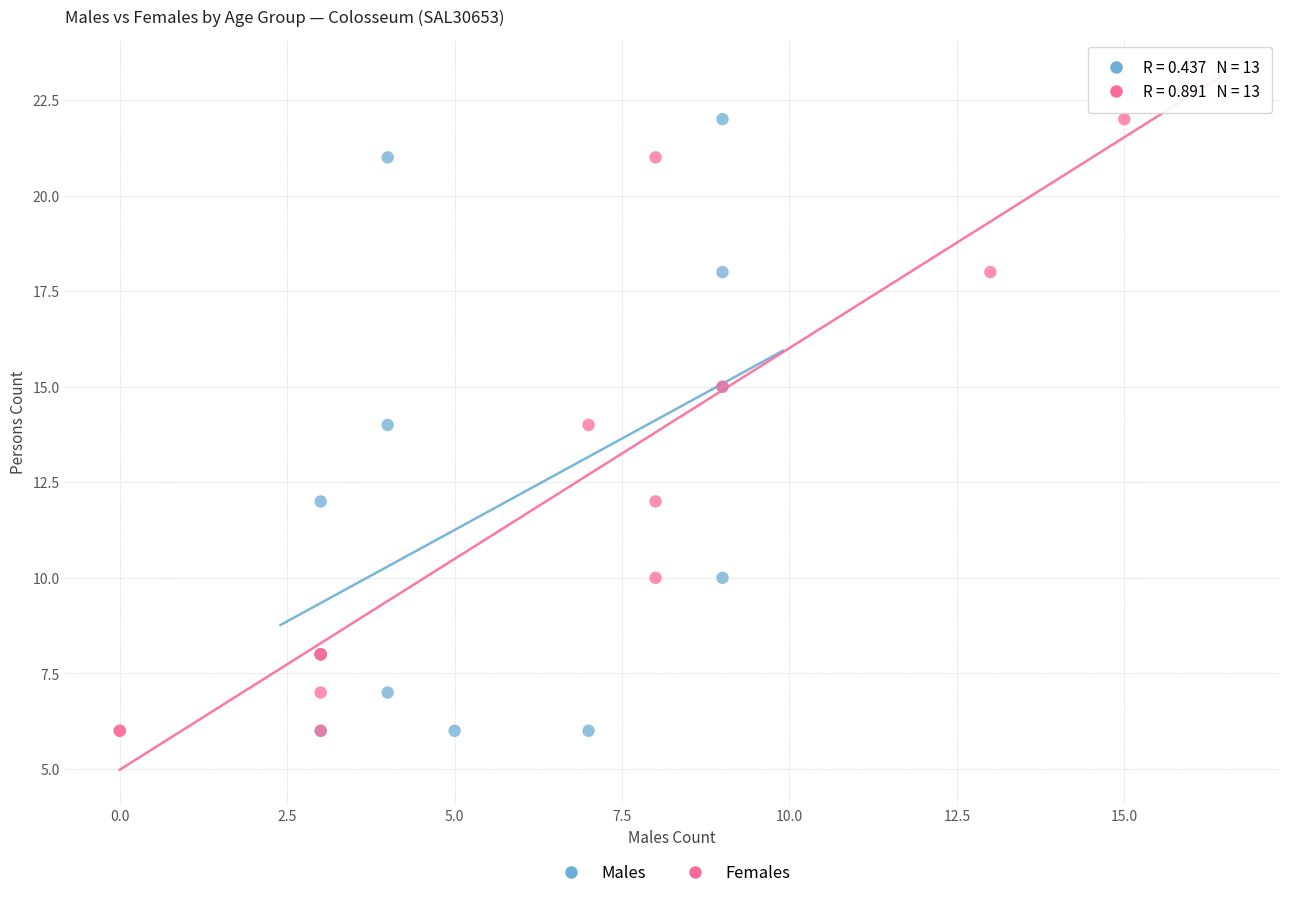

What are all the series names shown in the legend?

Males, Females